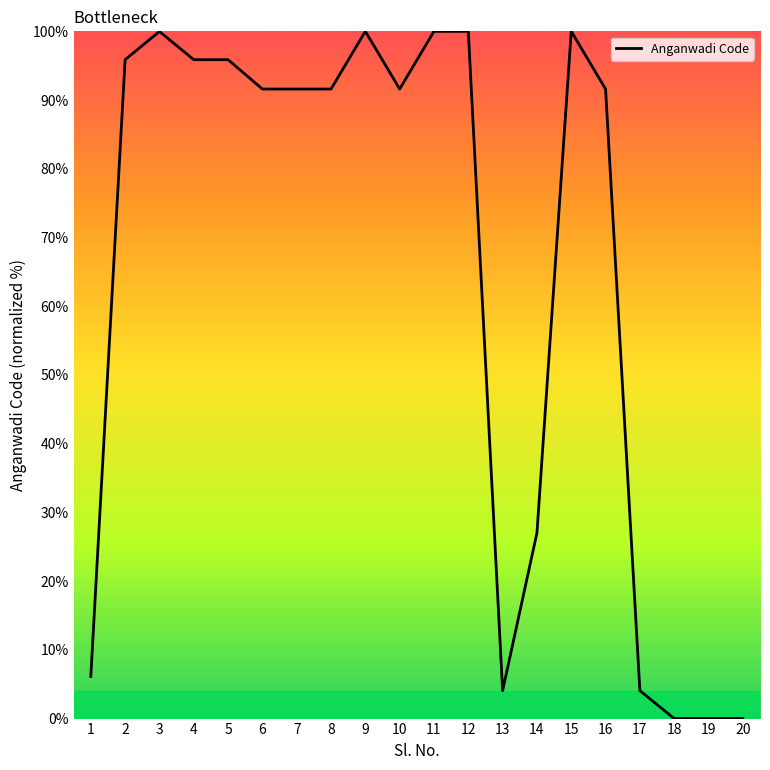

Which has a higher value, 12 or 1?

12